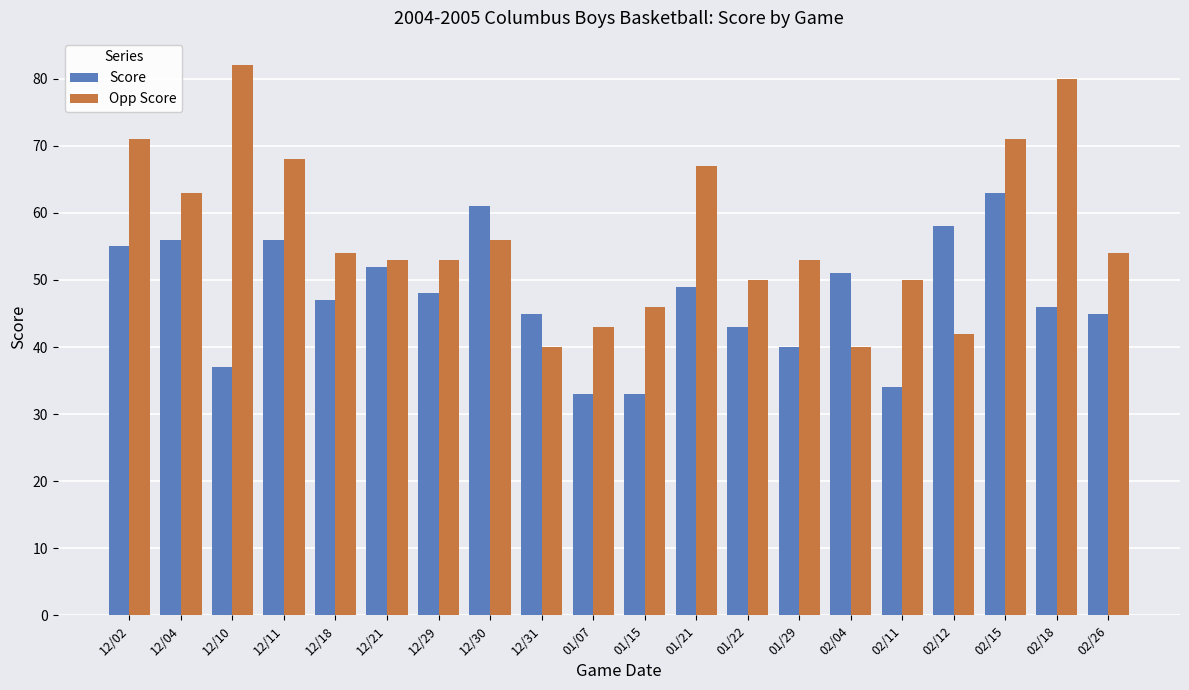

Between 12/10 and 12/31, which series saw the biggest shift?

Opp Score